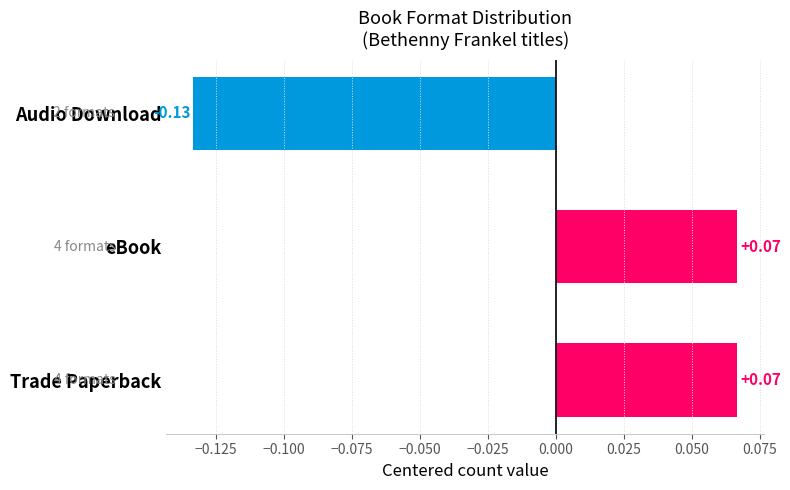

Which category has the lowest value across all series?

Audio Download